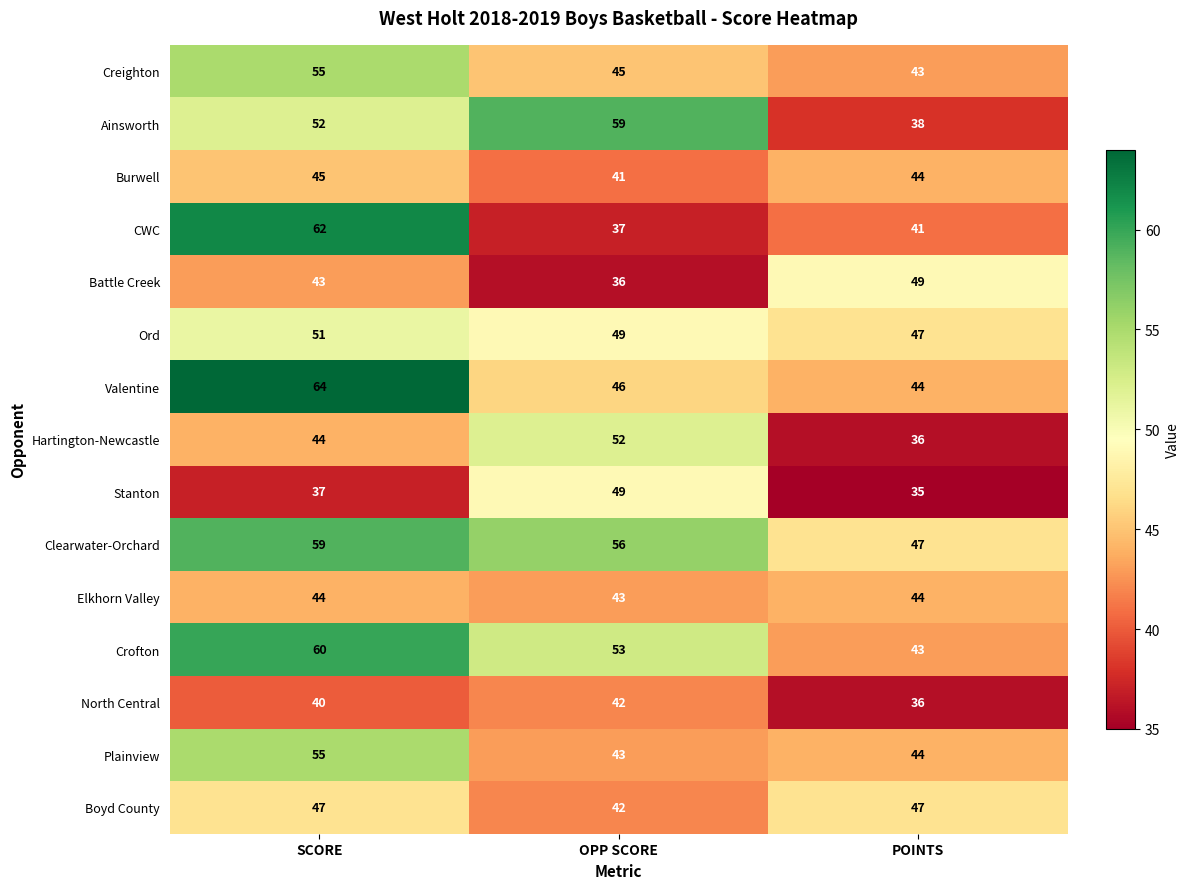

True or false: Creighton has a value of 77 at SCORE.

False